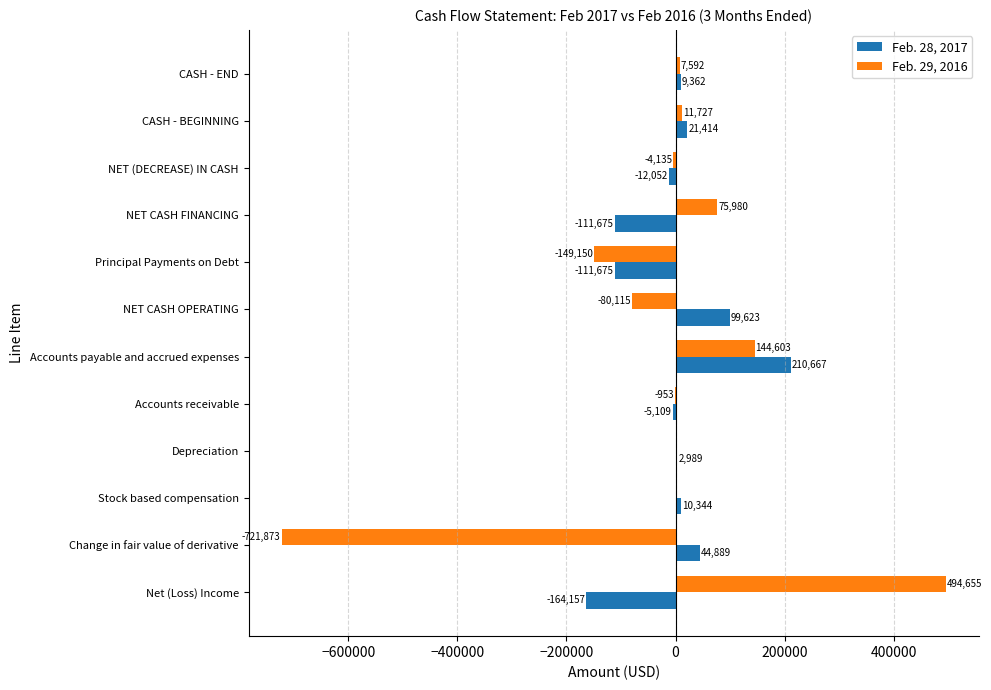

How many series are shown in this chart?

2